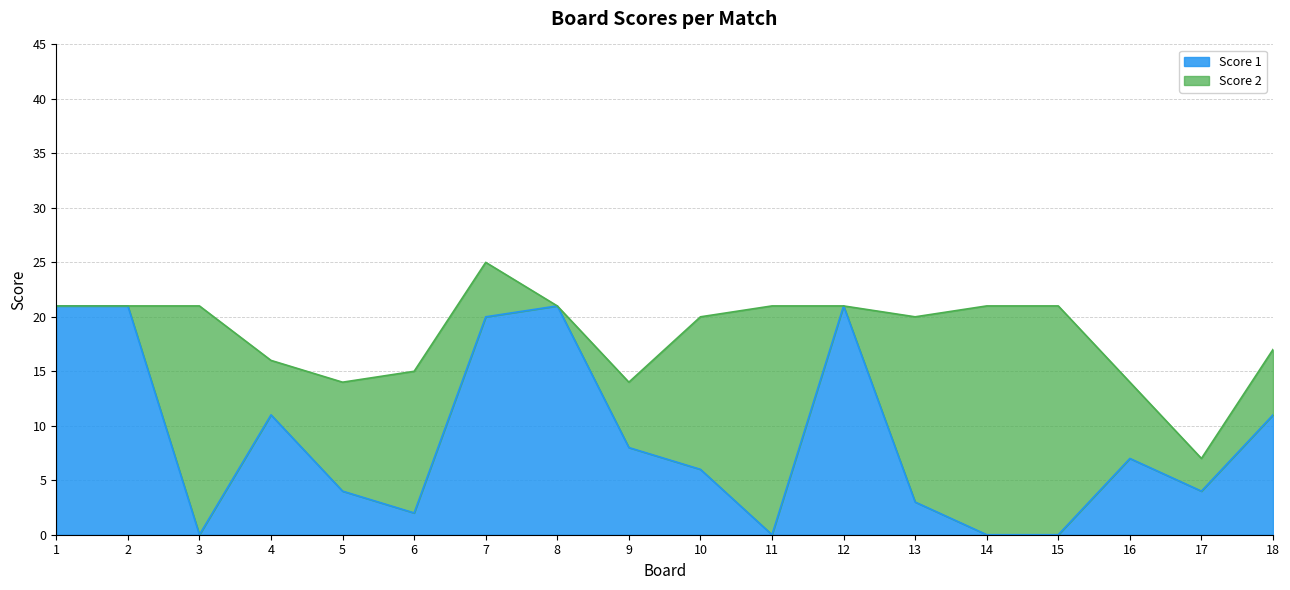

What is the change in value from 12 to 13?

-18